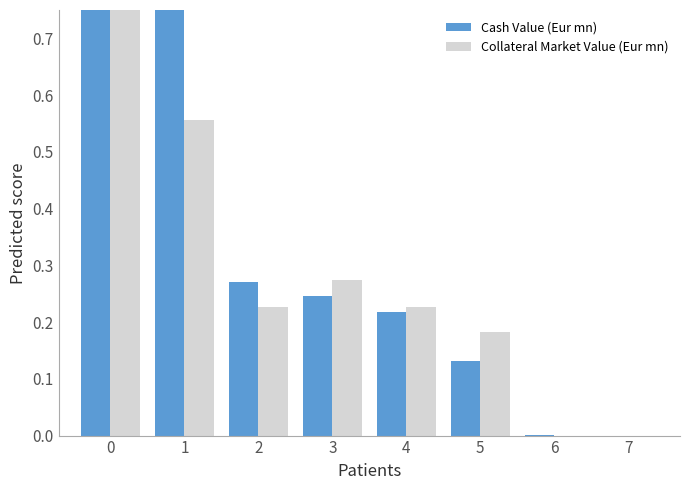

What is the sum of all Cash Value (Eur mn) values?

2.7